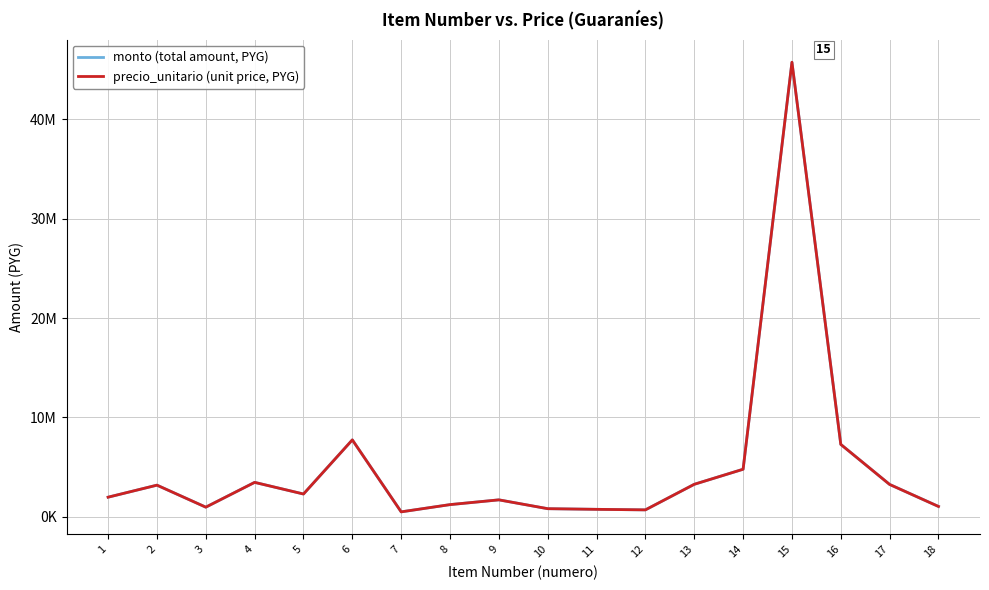

The value of precio_unitario (unit price, PYG) at 7 is 486200. True or false?

True